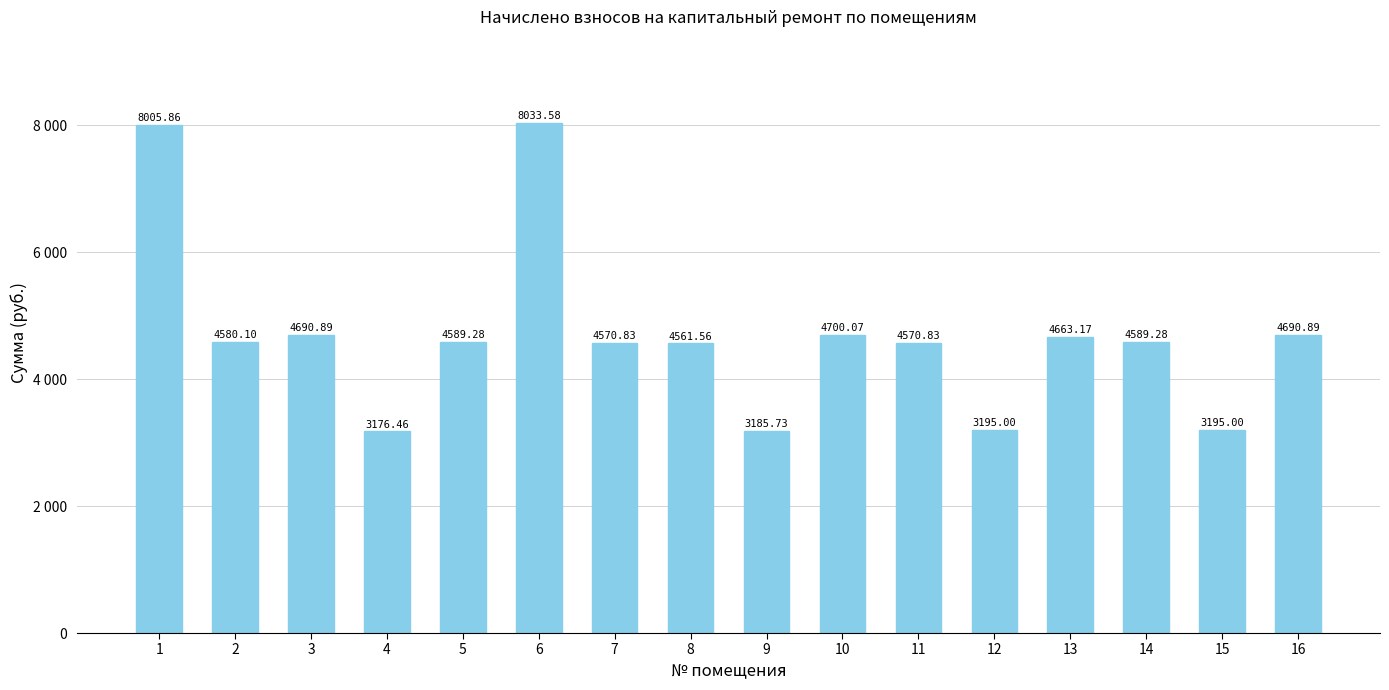

Rank the categories by value from highest to lowest.

6, 1, 10, 3, 16, 13, 5, 14, 2, 7, 11, 8, 12, 15, 9, 4